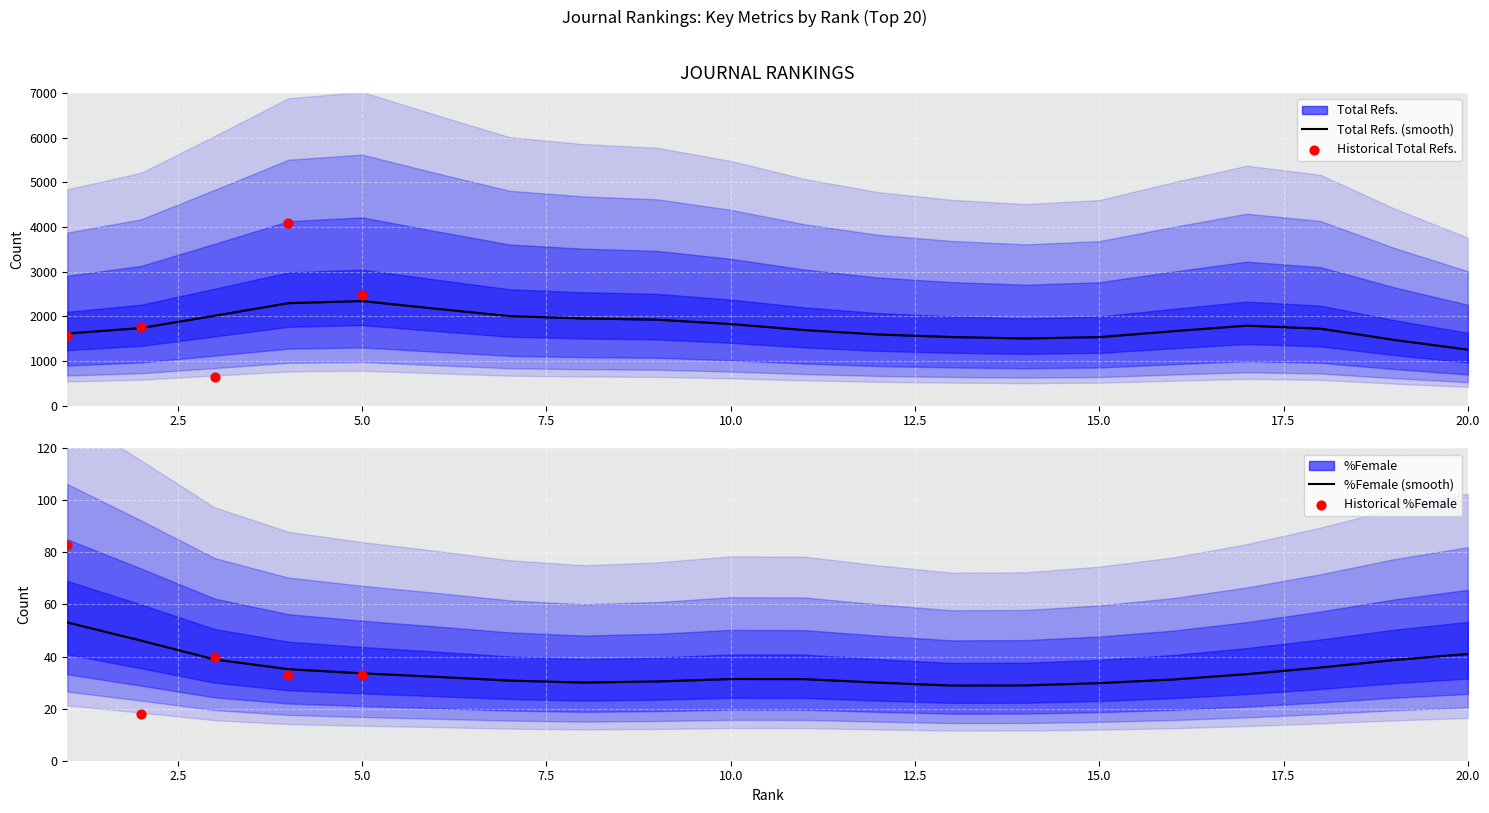

What is the total value across all series at 6?

1910